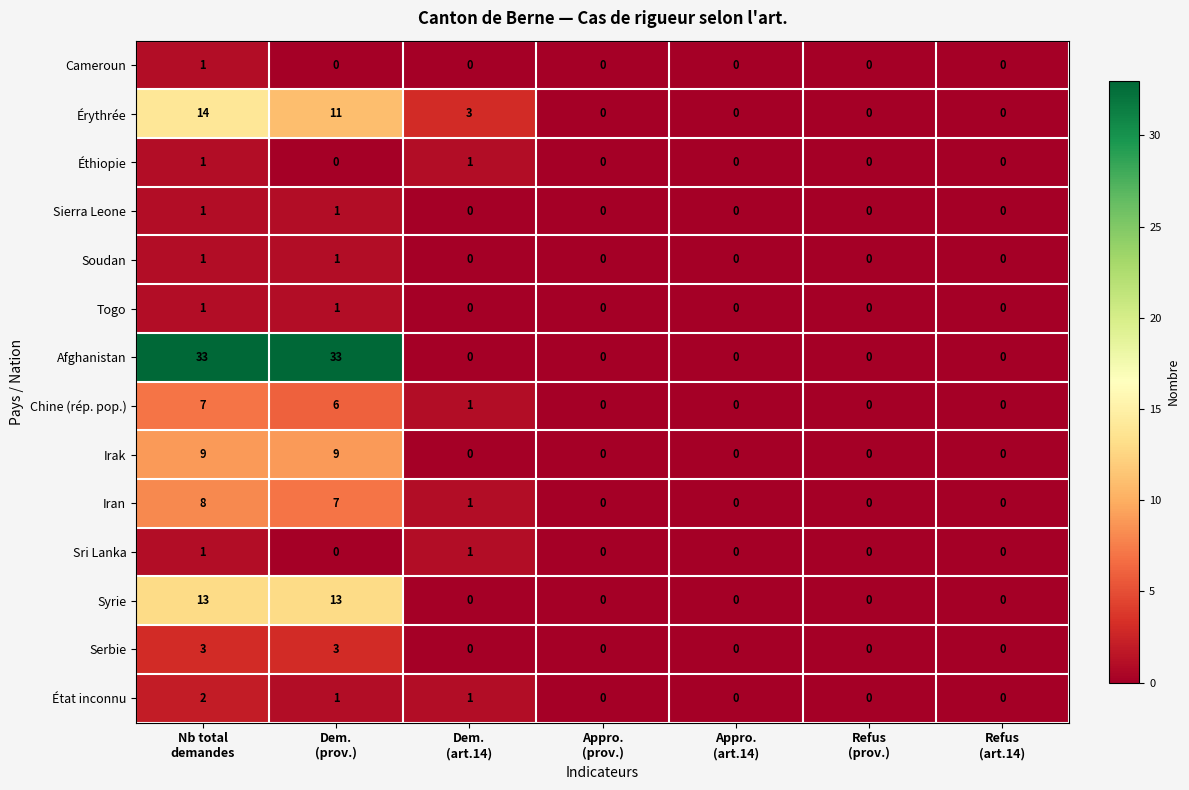

Count the Éthiopie values in the range 0 to 1.

7